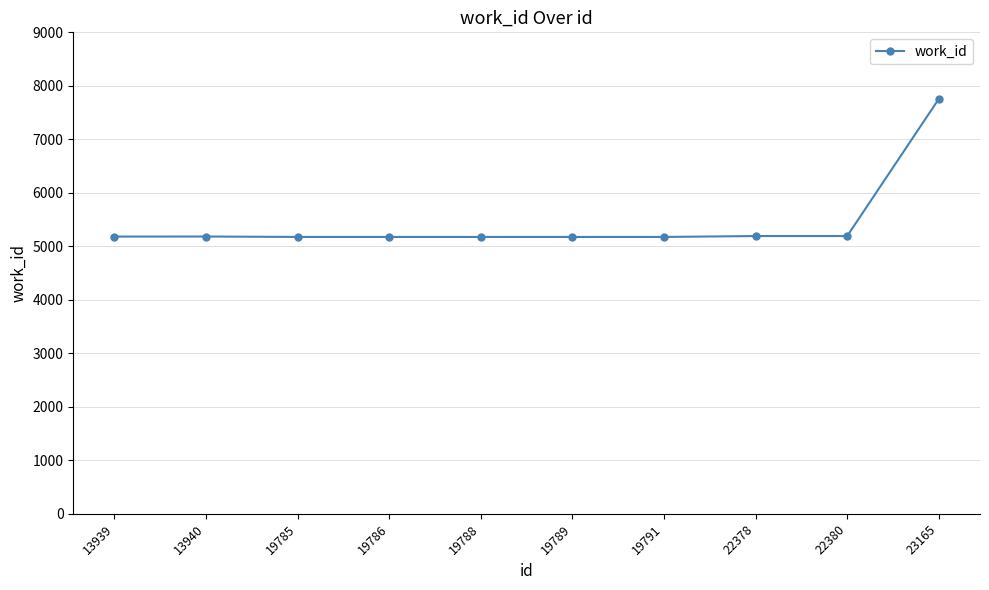

What is the greatest value displayed?

7755